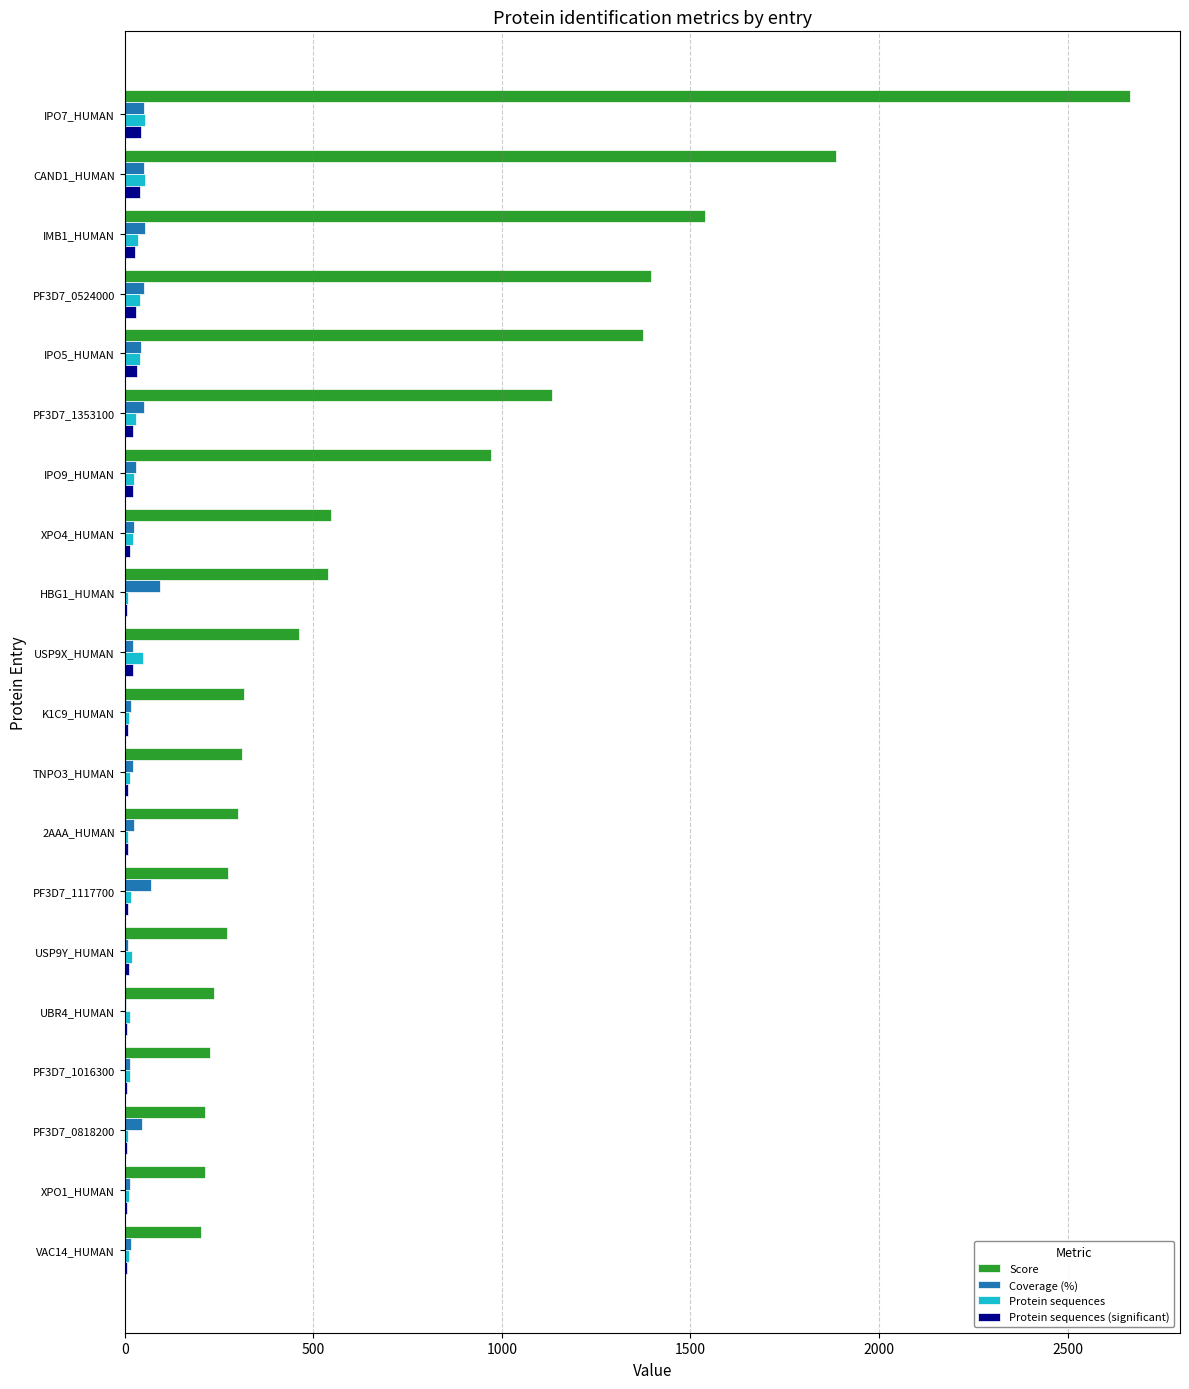

Which series has the largest total across all categories?

Score